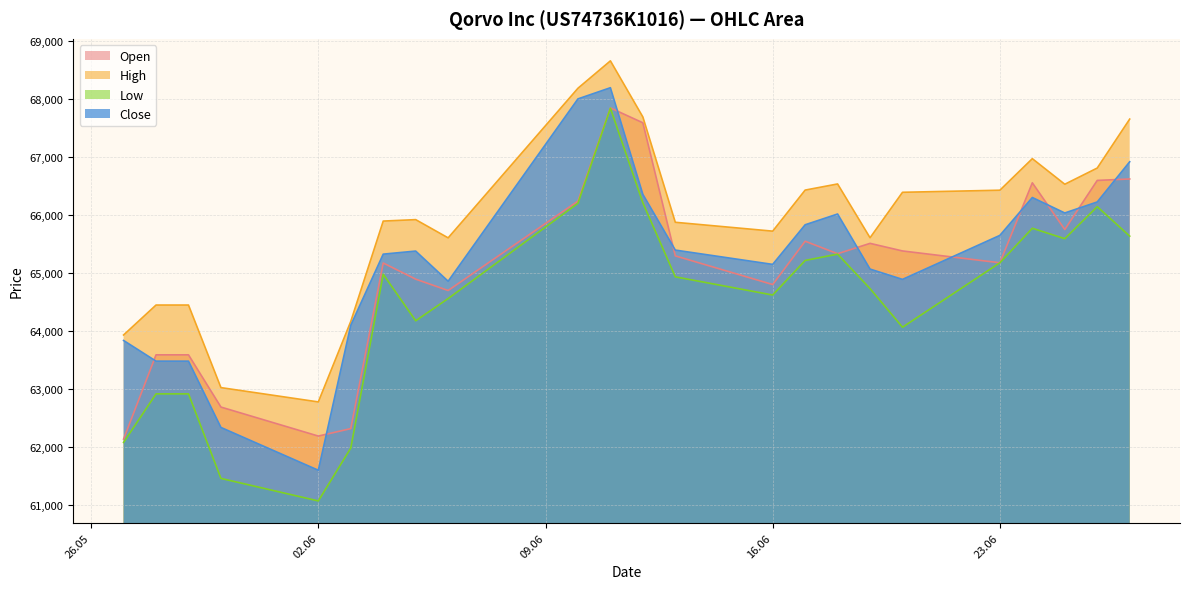

Does the chart display data point markers on the line(s)?

No